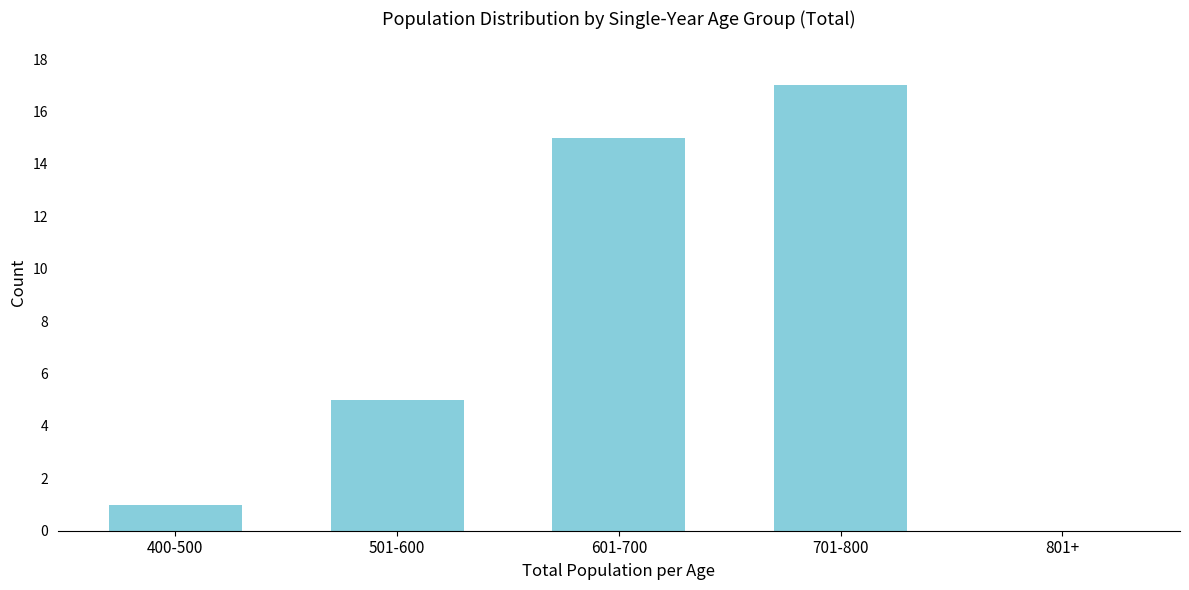

Reading left to right, extract all data points from this chart.

400-500=1	501-600=5	601-700=15	701-800=17	801+=0